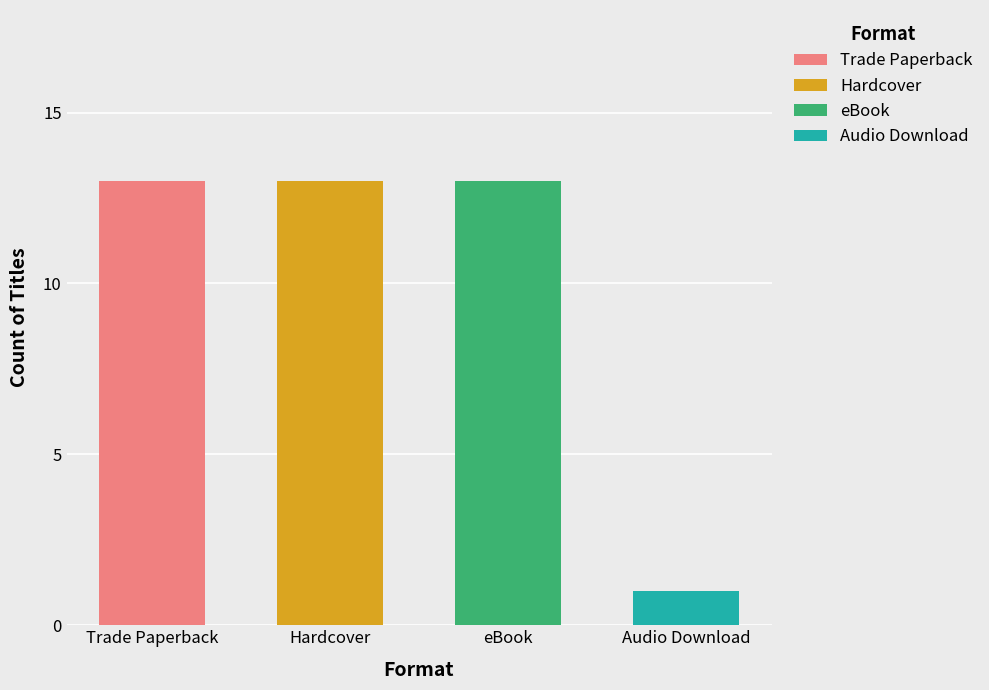

List the labels in order of value, largest first.

Trade Paperback, Hardcover, eBook, Audio Download